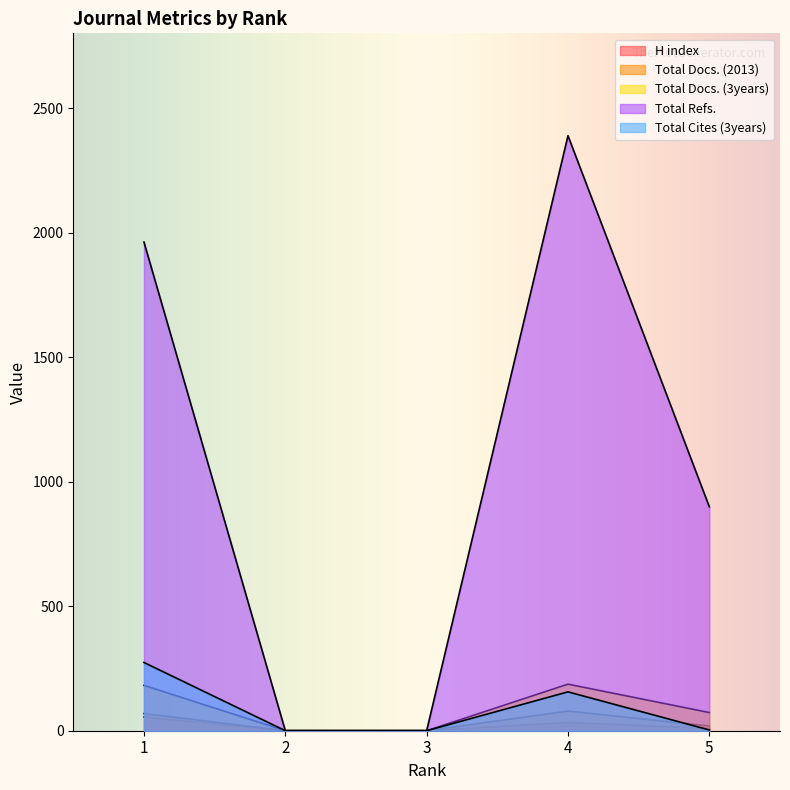

Which category has the highest value across all series?

4